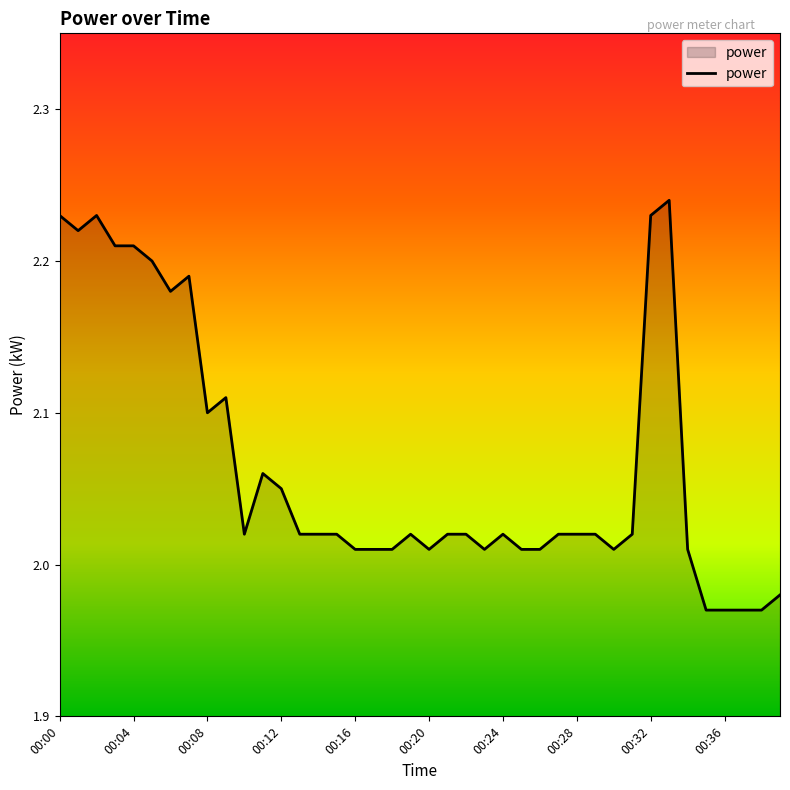

Is this an area chart (filled region under the line)?

Yes